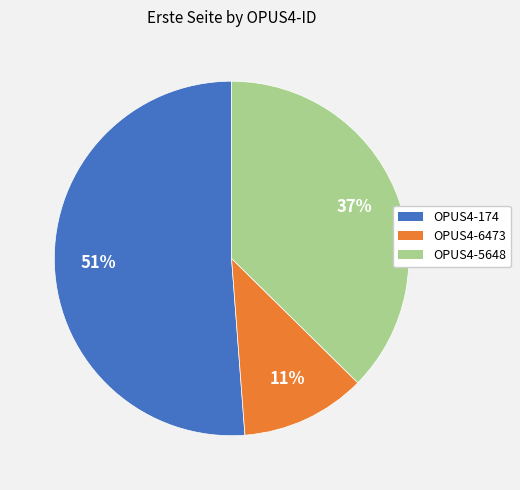

Which has a higher value, OPUS4-5648 or OPUS4-174?

OPUS4-174